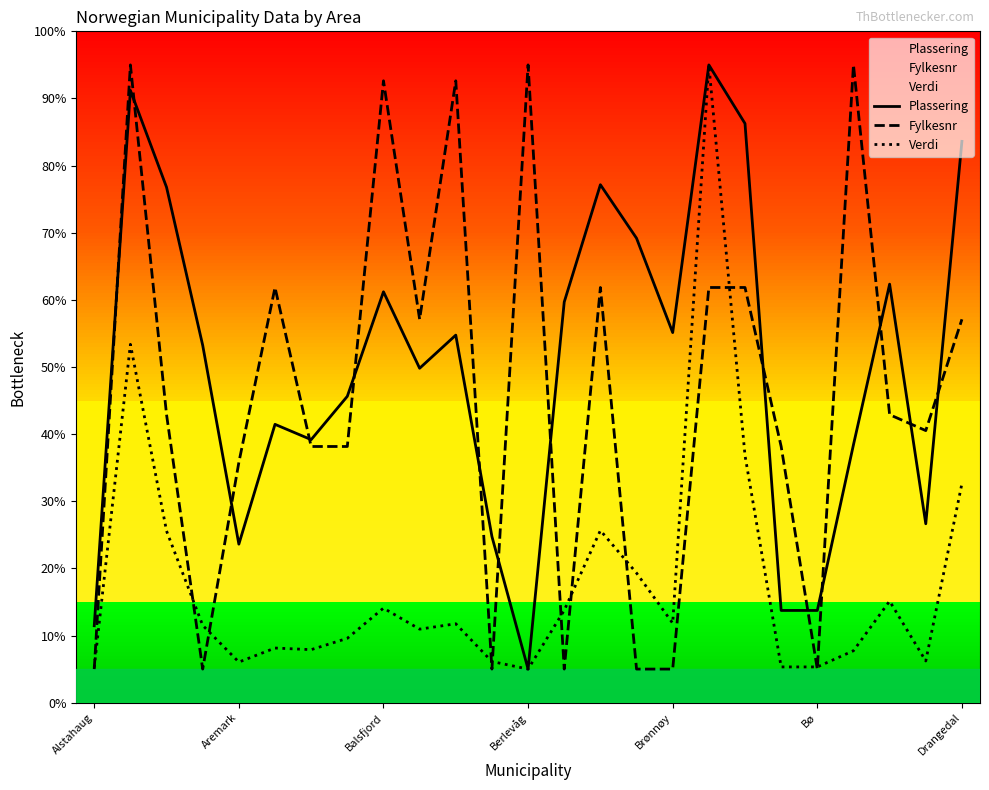

What is the difference between the highest and lowest values at Berlevåg?

90.0